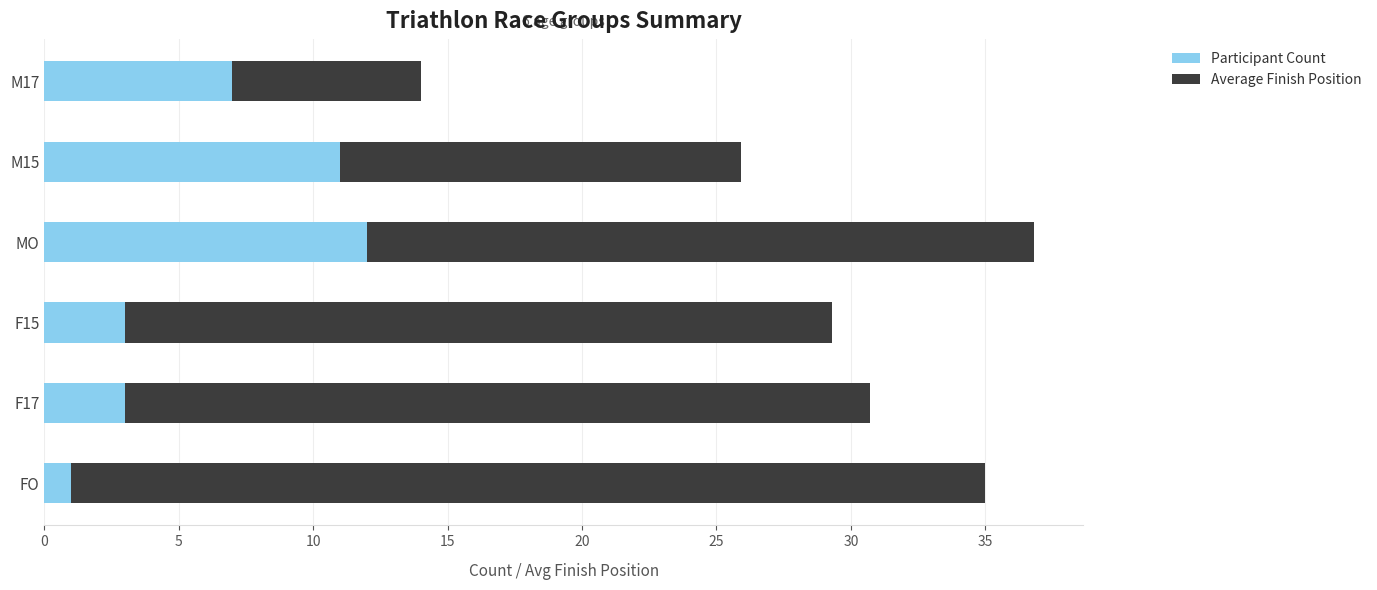

Is it true that Participant Count equals 7.0 at M17?

True